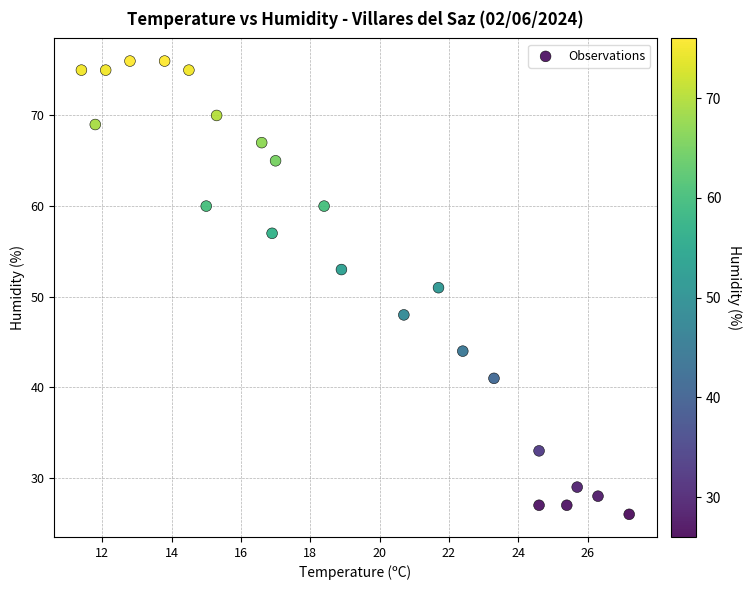

What is the range of Y values (max minus min)?

50